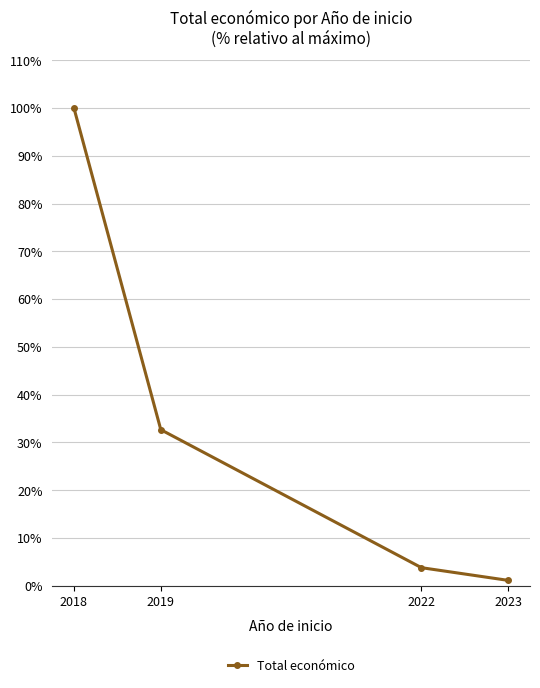

What is the value of the 3rd point from the left?

3.8